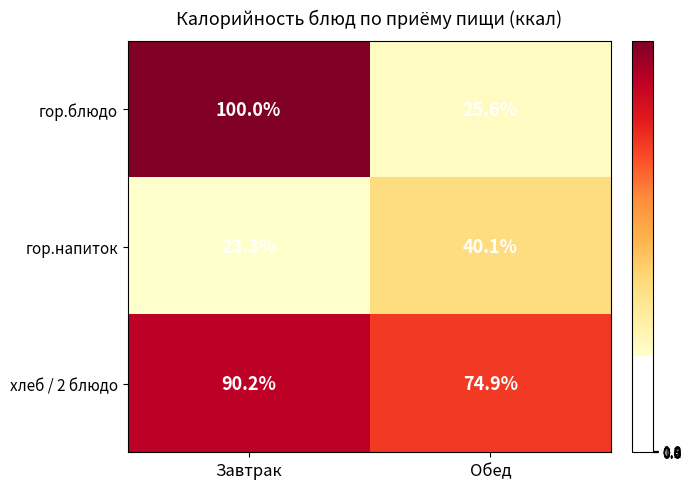

At which label is гор.напиток closest to 31?

Завтрак